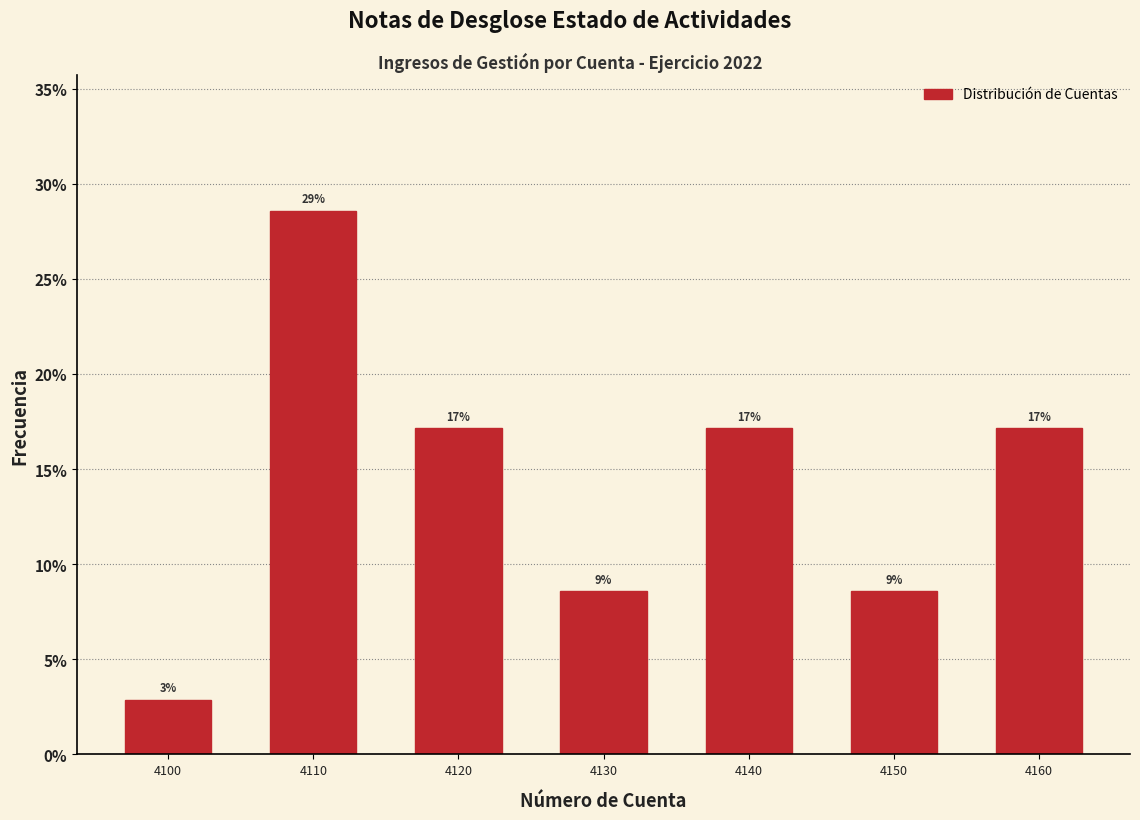

How many bars are there in total?

7